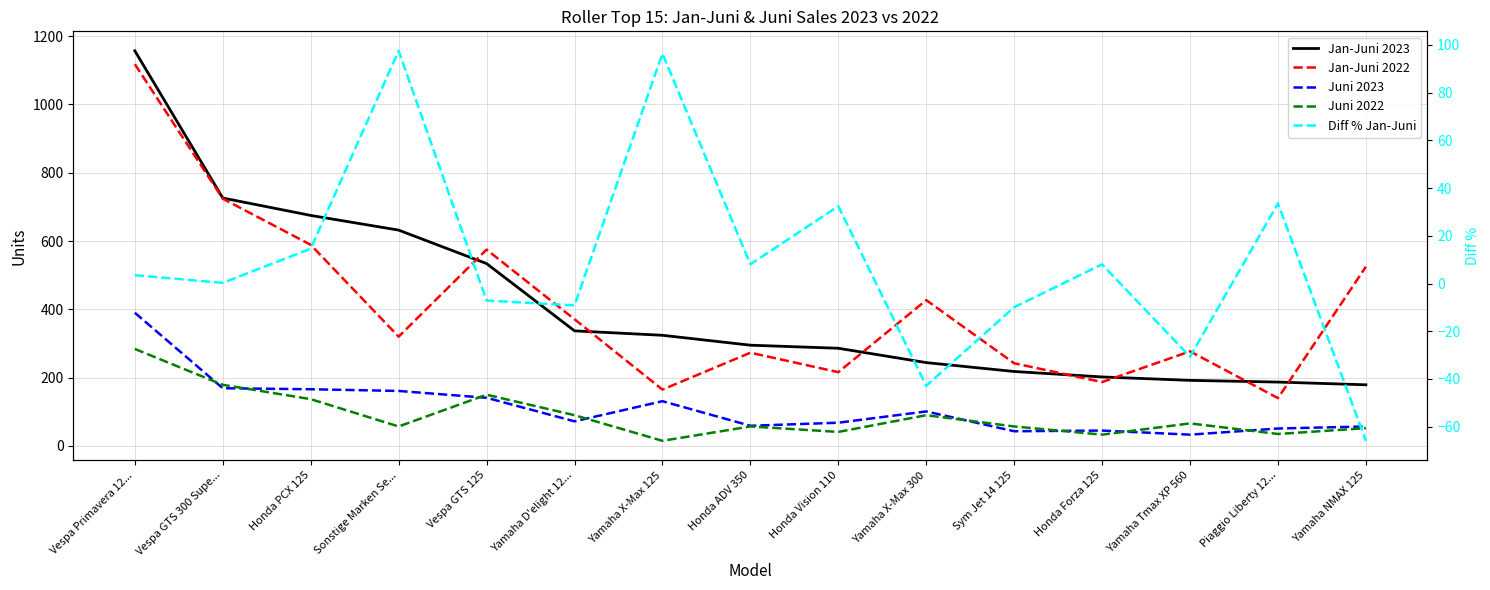

What are all the series names shown in the legend?

Jan-Juni 2023, Jan-Juni 2022, Juni 2023, Juni 2022, Diff % Jan-Juni